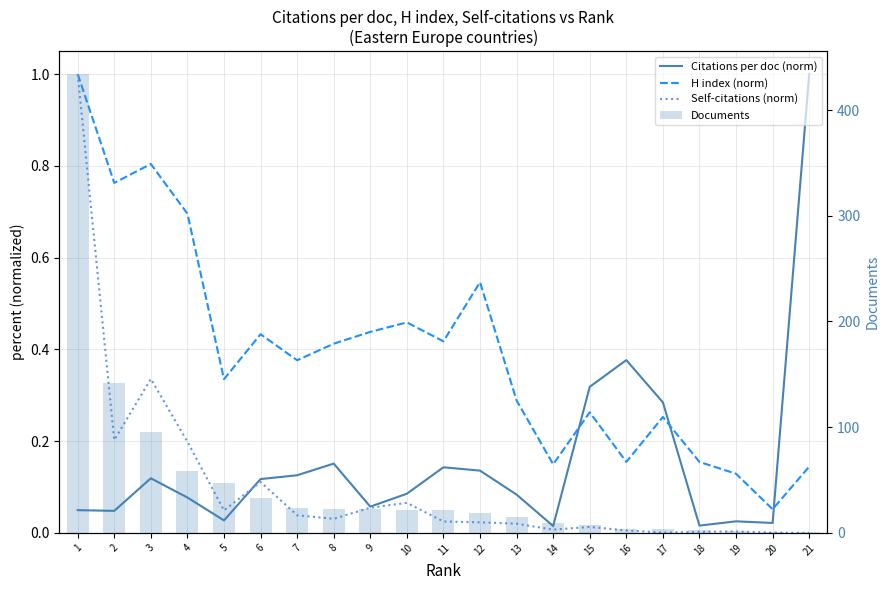

What is the lowest value of the H index (norm) series?

0.1